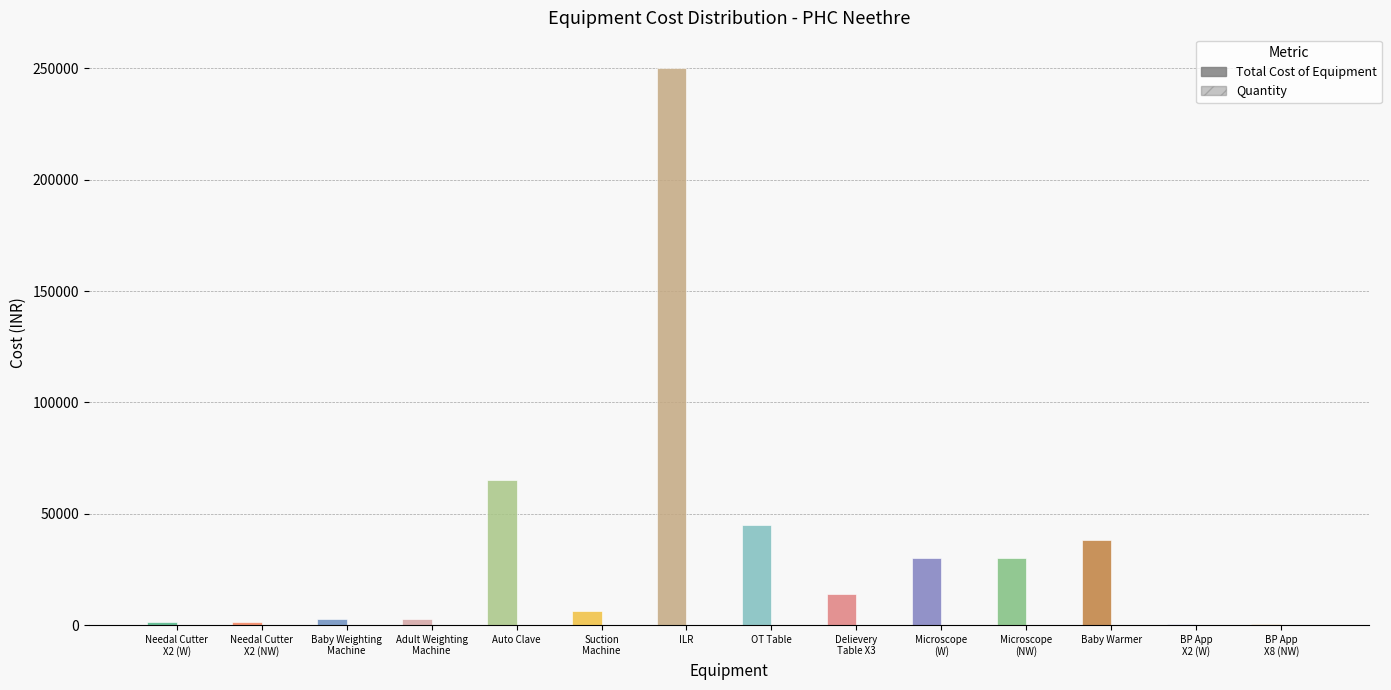

List the labels in order of Total Cost of Equipment value, smallest first.

BP App
X2 (W), BP App
X8 (NW), Needal Cutter
X2 (W), Needal Cutter
X2 (NW), Baby Weighting
Machine, Adult Weighting
Machine, Suction
Machine, Delievery
Table X3, Microscope
(W), Microscope
(NW), Baby Warmer, OT Table, Auto Clave, ILR